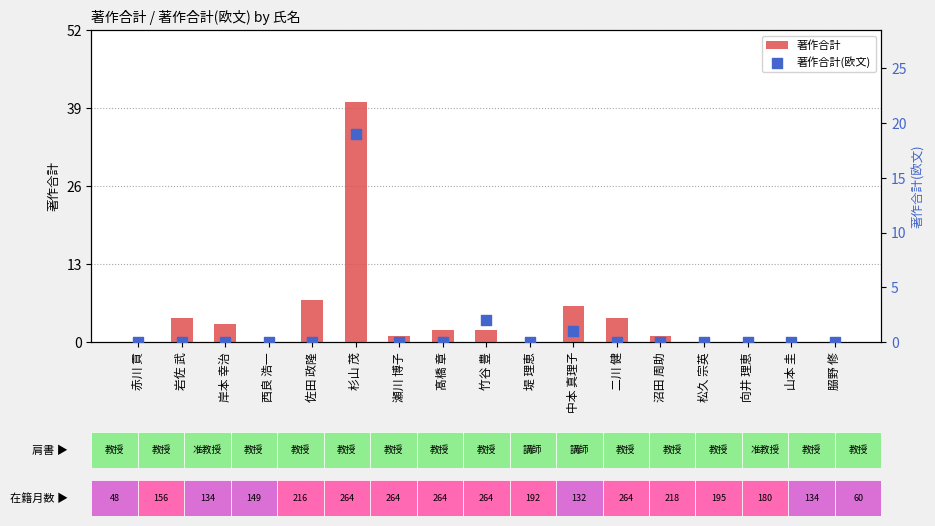

At which category is the sum across all series the highest?

杉山 茂